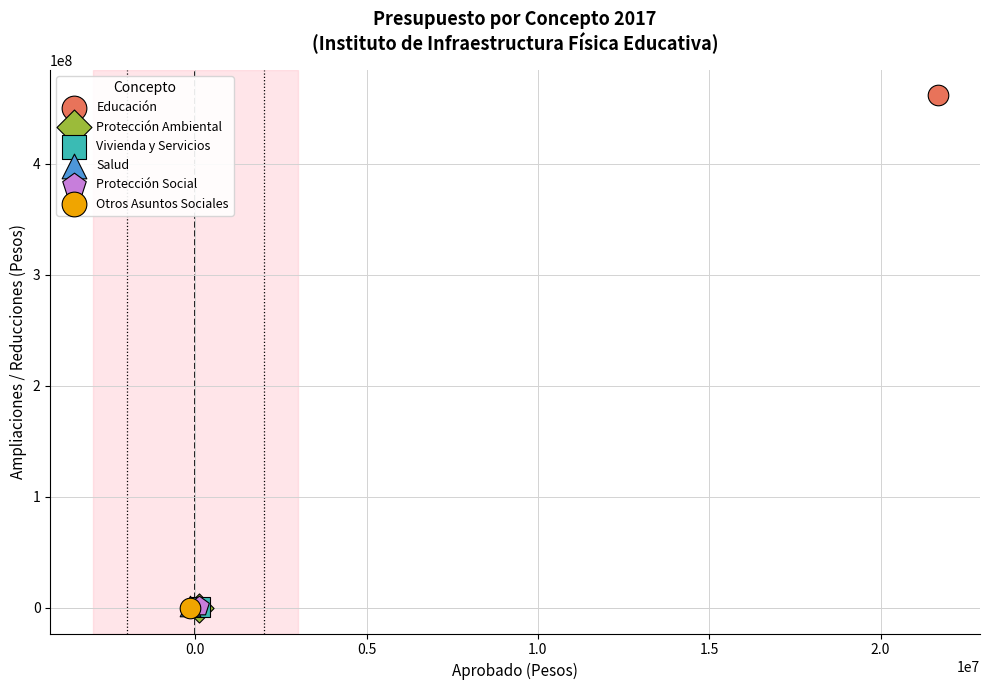

Which series reaches the maximum Y coordinate?

Educación